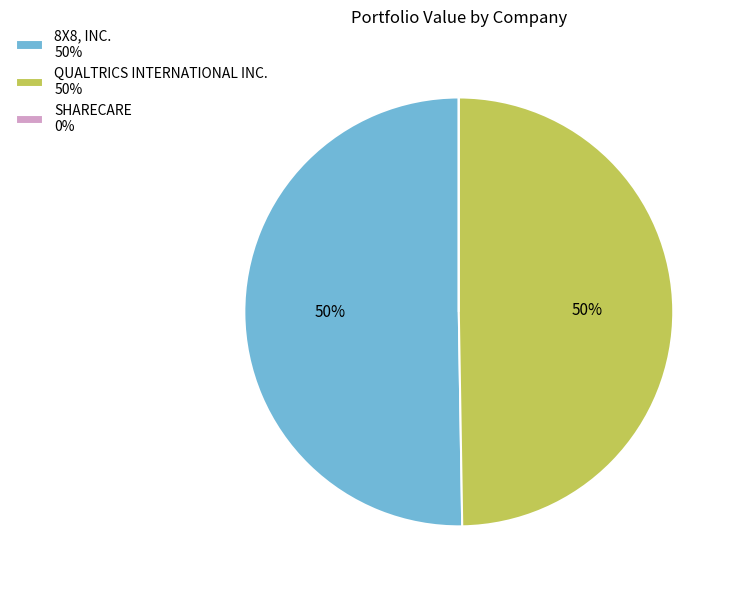

Combined, do 8X8, INC. 50% and QUALTRICS INTERNATIONAL INC. 50% account for over 50%?

Yes